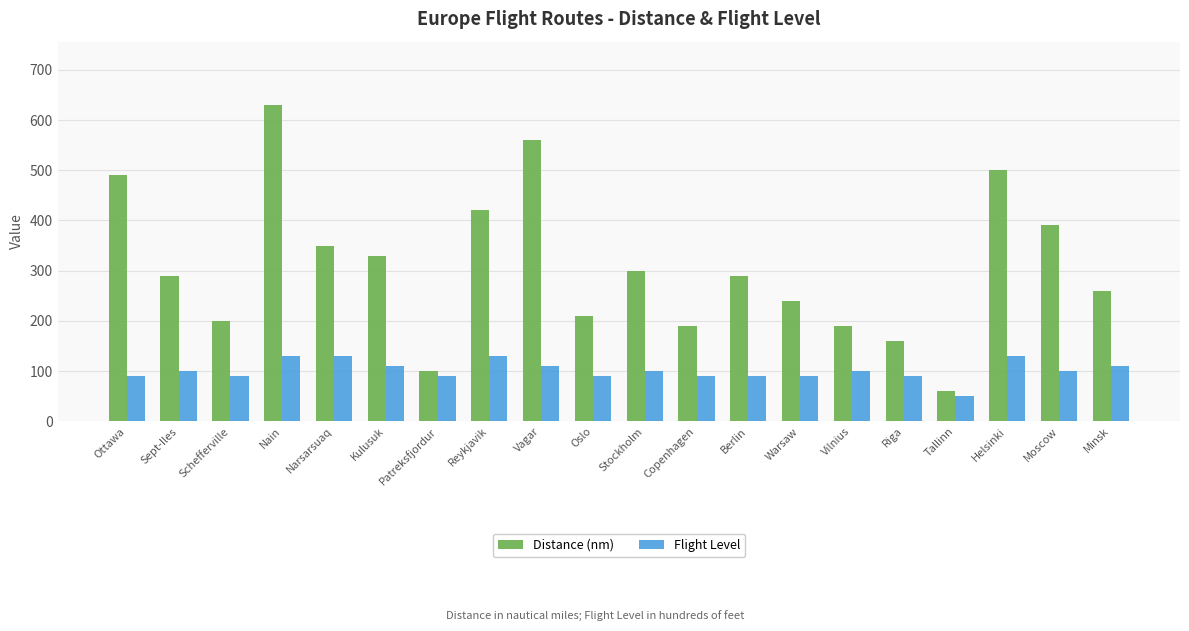

At Schefferville, list the series in order from largest to smallest.

Distance (nm), Flight Level